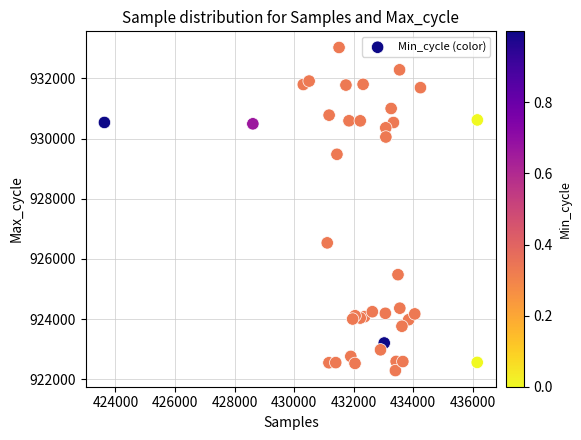

What Y value in the scatter plot is closest to 927660?

926535